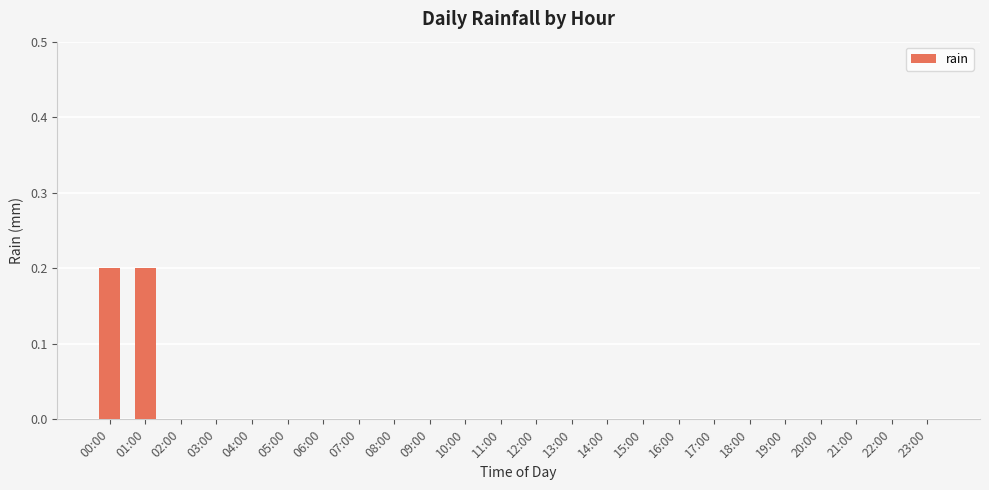

Which has a higher value, 00:00 or 17:00?

00:00